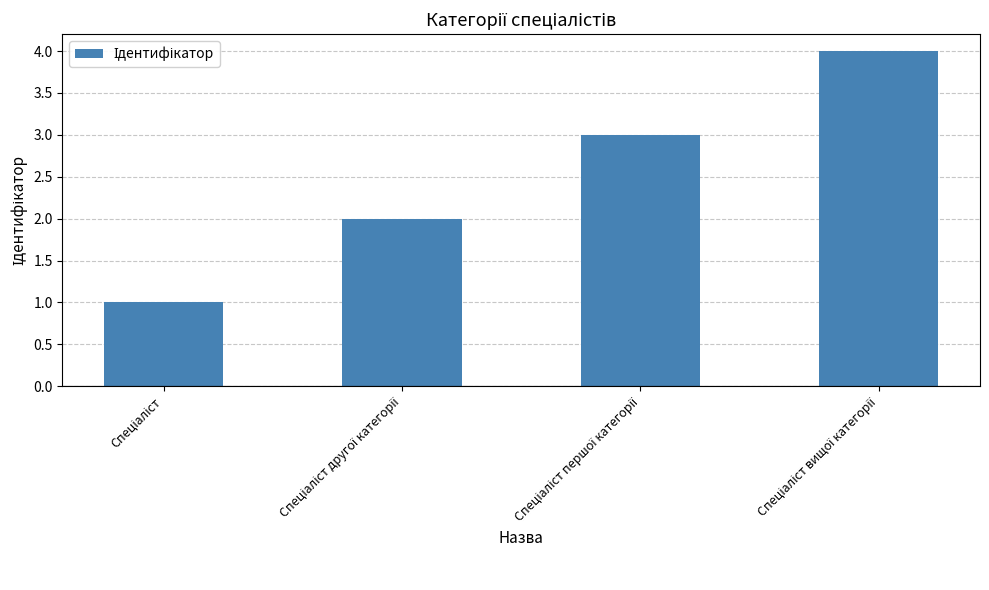

What is the sum of all values?

10